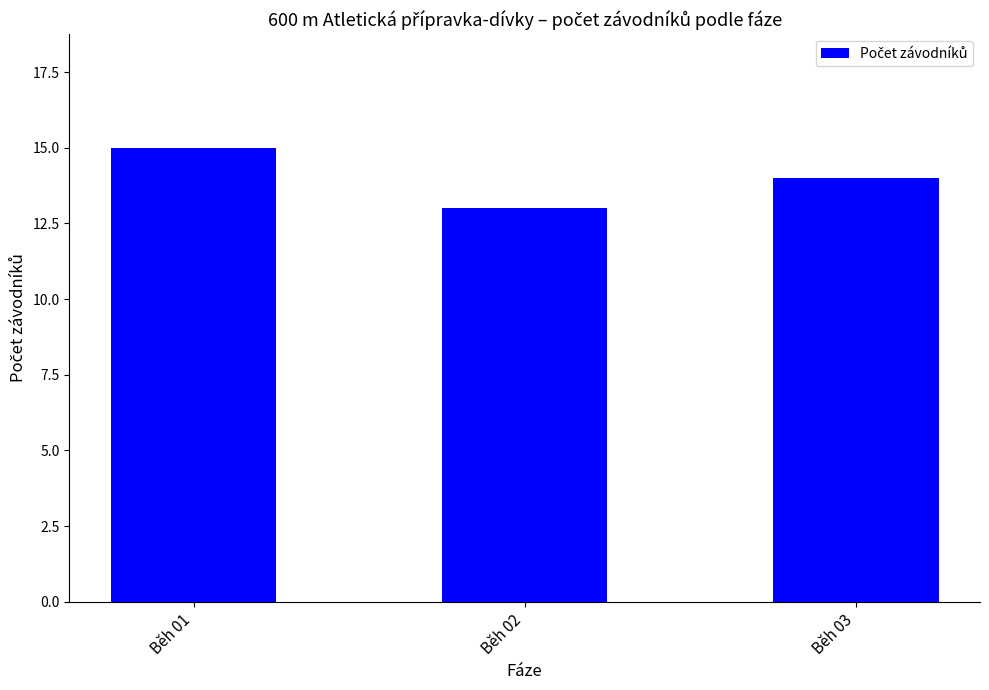

At which label does the data first exceed 14?

Běh 01